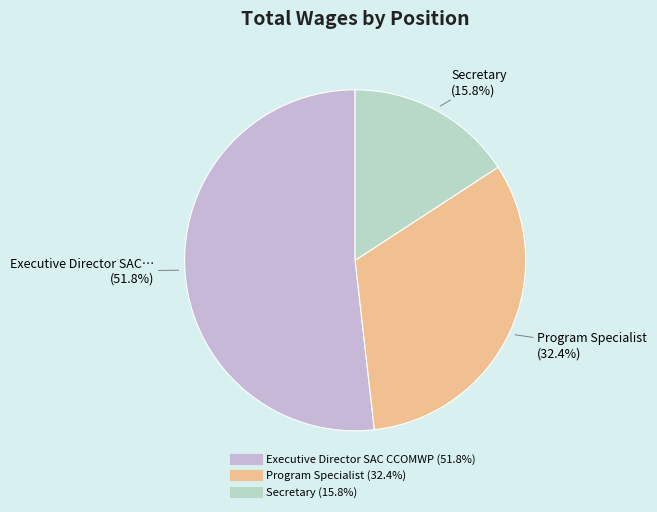

To the nearest percent, what percentage of the pie is Executive Director SAC CCOMWP?

52%